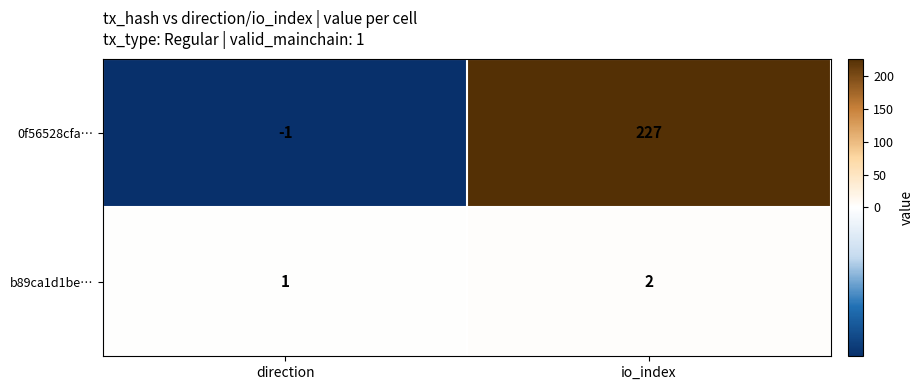

At io_index, list the series in order from largest to smallest.

0f56528cfa…, b89ca1d1be…